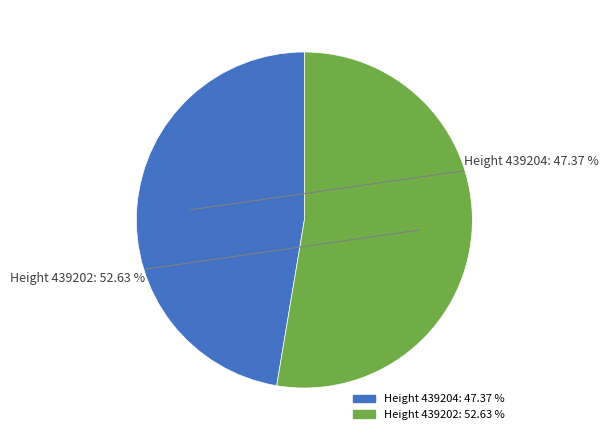

To the nearest percent, what is the difference between the largest and smallest slice percentages?

5%